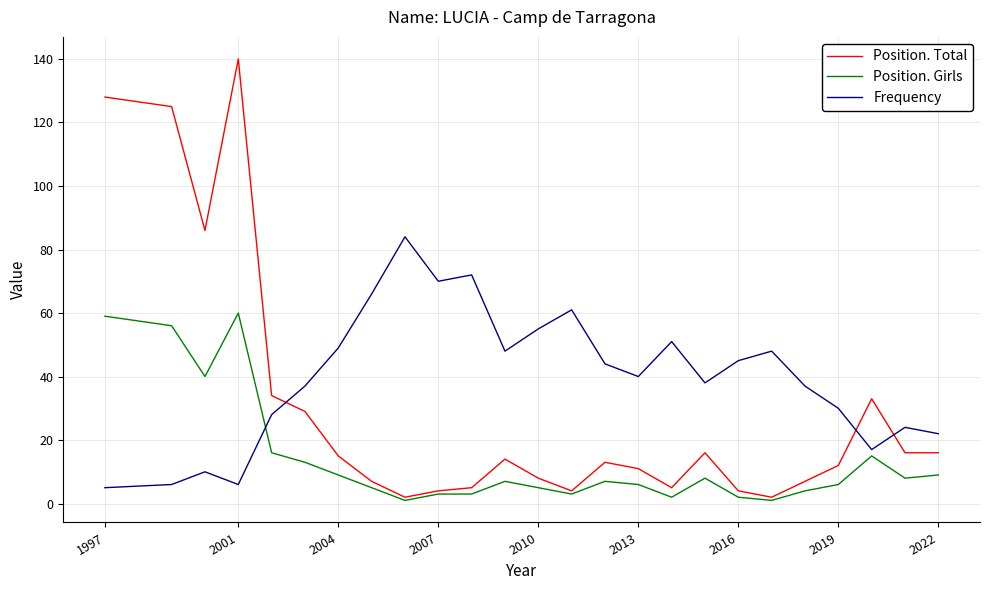

Which series has the widest spread of values?

Position. Total